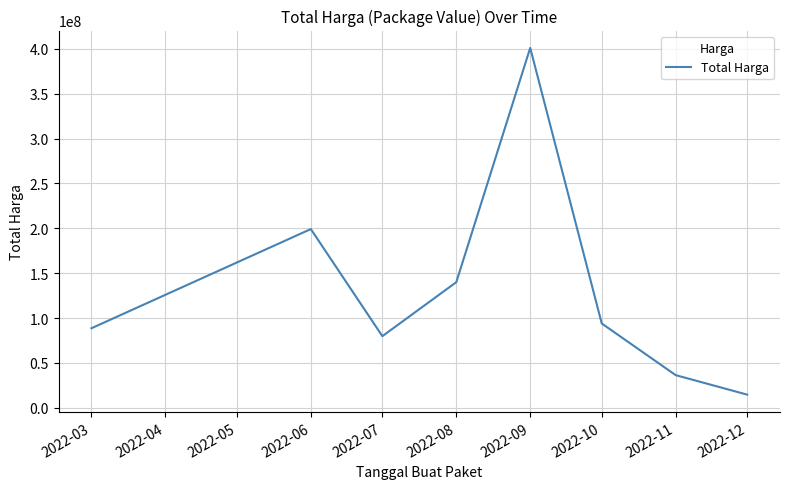

Which label corresponds to the largest value in the chart?

2022-09